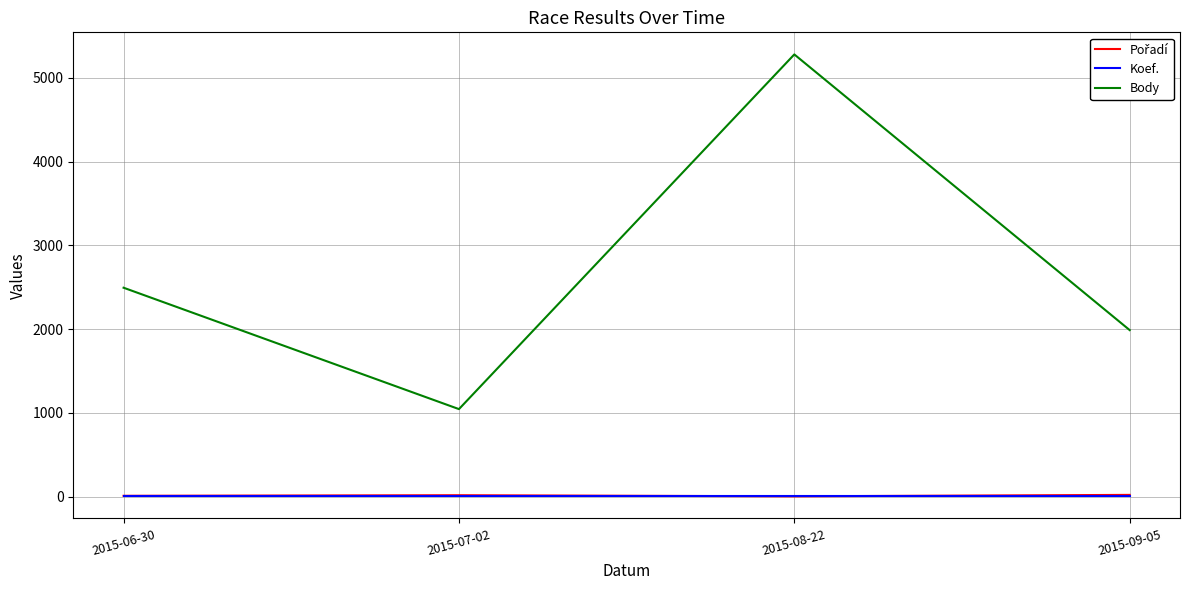

The value of Koef. at 2015-08-22 is 7. True or false?

True